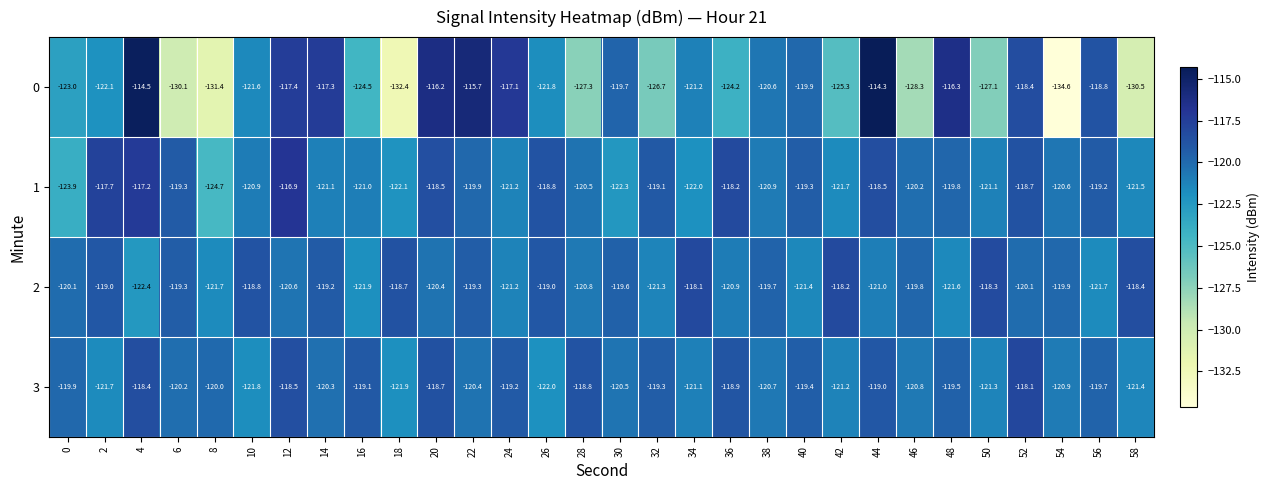

What is the difference between the maximum and minimum values in the 3 series?

3.9